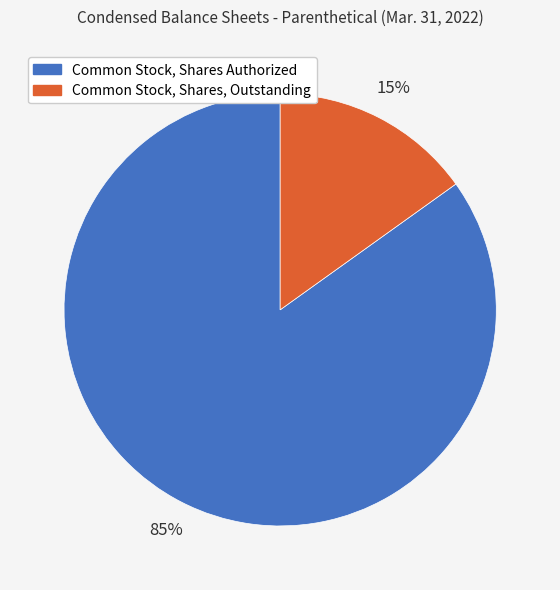

Is there any slice that represents more than half of the pie?

Yes